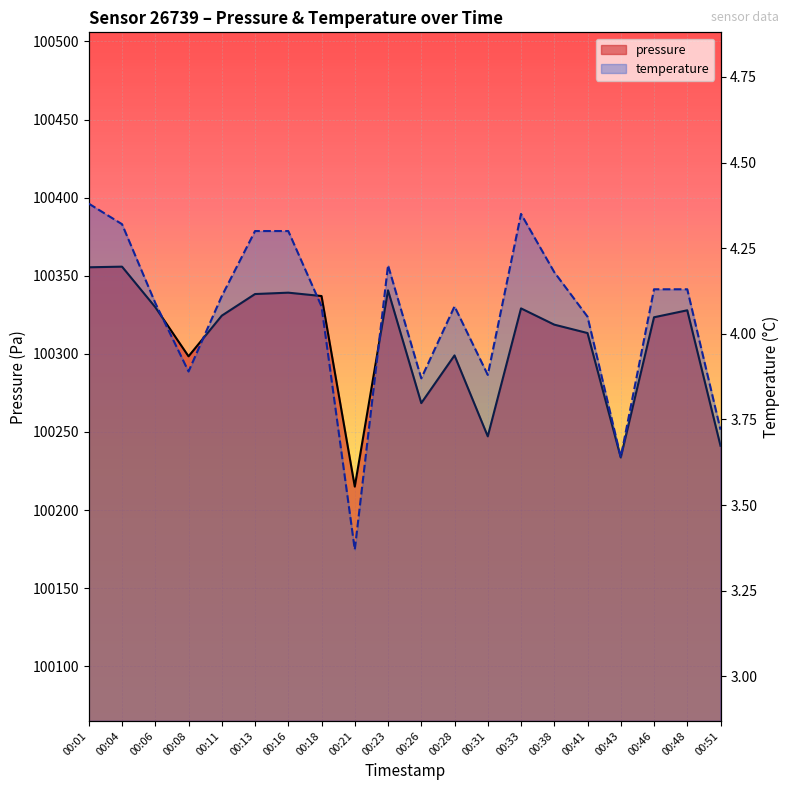

True or false: pressure has a value of 100215.0 at 00:21.

True